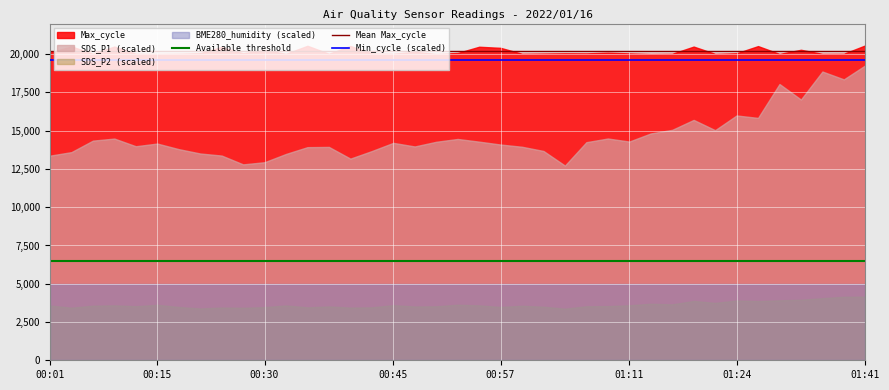

Reading right to left, list all the values displayed in this chart.

SDS_P1: 128.5	122.3	125.8	113.6	120.3	105.6	106.6	100.2	104.7	100.4	98.8	95.3	96.6	95.0	84.8	91.2	93.0	94.0	95.2	96.4	95.2	93.1	94.7	91.1	87.8	92.9	92.8	89.9	86.3	85.3	89.2	90.1	92.0	94.4	93.2	96.6	95.7	90.7	89.1
SDS_P2: 51.9	51.9	50.7	49.4	49.0	48.3	48.8	46.9	48.4	45.7	46.1	44.9	44.2	44.1	42.1	43.7	44.5	43.5	44.8	45.4	44.1	43.9	45.0	43.2	43.0	44.0	43.2	44.8	43.4	42.9	43.1	42.3	43.5	45.3	44.1	44.9	44.6	42.9	44.7
BME280_humidity: 100.0	100.0	100.0	100.0	100.0	100.0	100.0	100.0	100.0	100.0	100.0	100.0	100.0	100.0	100.0	100.0	100.0	100.0	100.0	100.0	100.0	100.0	100.0	100.0	100.0	100.0	100.0	100.0	100.0	100.0	100.0	100.0	100.0	100.0	100.0	100.0	100.0	100.0	100.0
Min_cycle: 28.0	28.0	28.0	28.0	28.0	28.0	28.0	28.0	28.0	28.0	28.0	28.0	28.0	28.0	28.0	28.0	28.0	28.0	28.0	28.0	28.0	28.0	28.0	28.0	28.0	28.0	28.0	28.0	28.0	28.0	28.0	28.0	28.0	28.0	28.0	28.0	28.0	28.0	28.0
Max_cycle: 20574.0	20028.0	20022.0	20286.0	20016.0	20527.0	20059.0	20021.0	20495.0	20027.0	20016.0	20051.0	20098.0	20052.0	20057.0	20043.0	20027.0	20413.0	20484.0	20077.0	20019.0	20150.0	20032.0	20047.0	20537.0	20028.0	20547.0	20023.0	20274.0	20057.0	20468.0	20064.0	20028.0	20015.0	20031.0	20498.0	20023.0	20506.0	20115.0